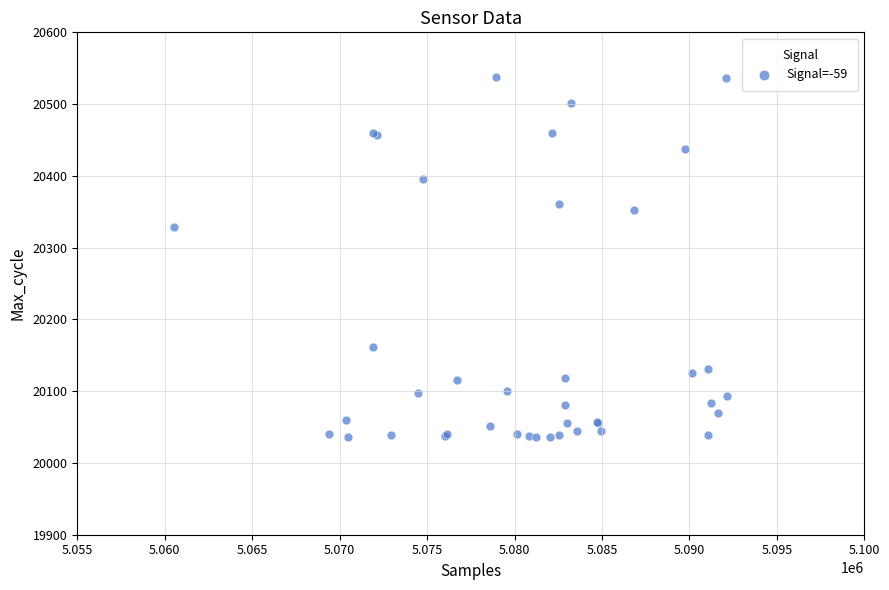

What Y value in the scatter plot is closest to 20287?

20329